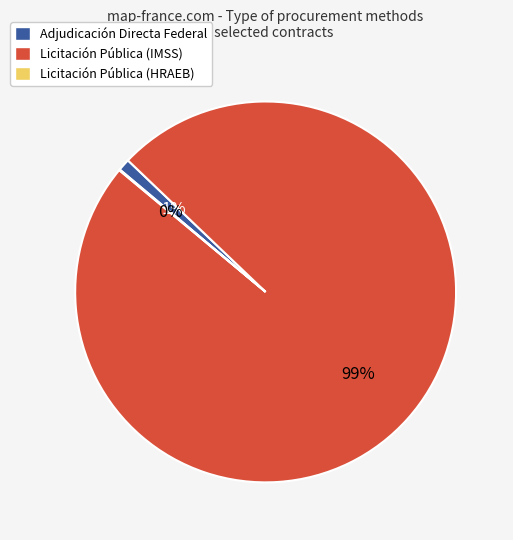

To the nearest percent, what is the difference between the largest and smallest slice percentages?

99%